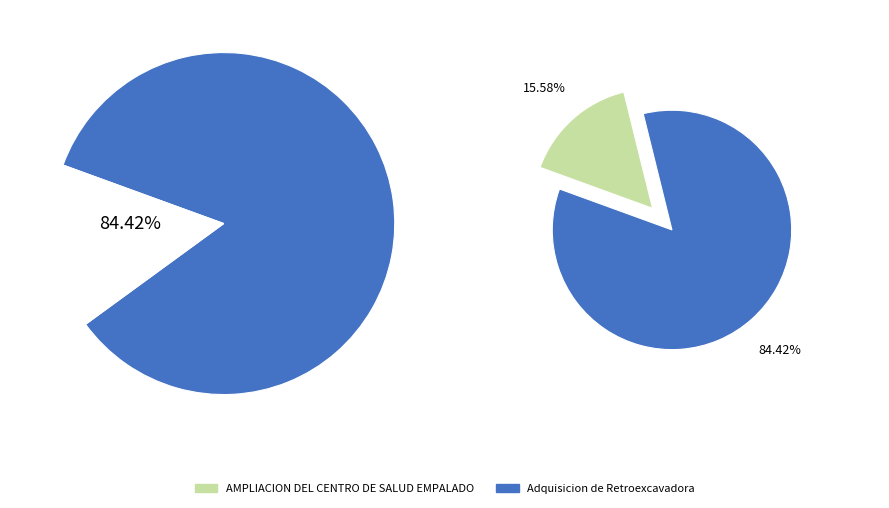

Rank the categories by value from lowest to highest.

AMPLIACION DEL CENTRO DE SALUD EMPALADO, Adquisicion de Retroexcavadora